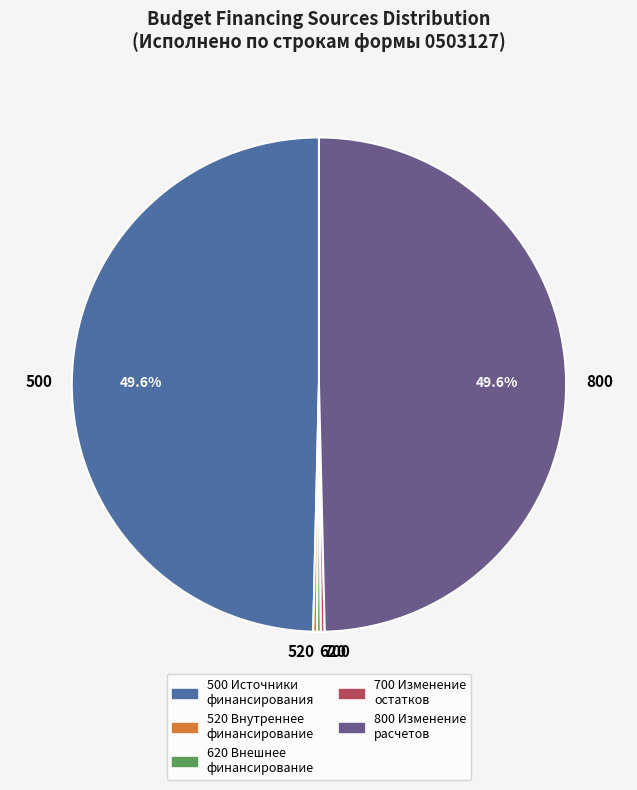

What percentage is the 500 slice, to the nearest percent?

50%